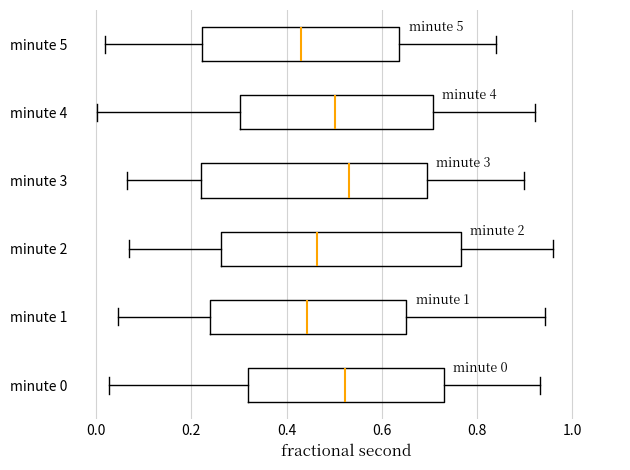

Comparing the boxes themselves (not the whiskers), which one is the widest?

minute 2